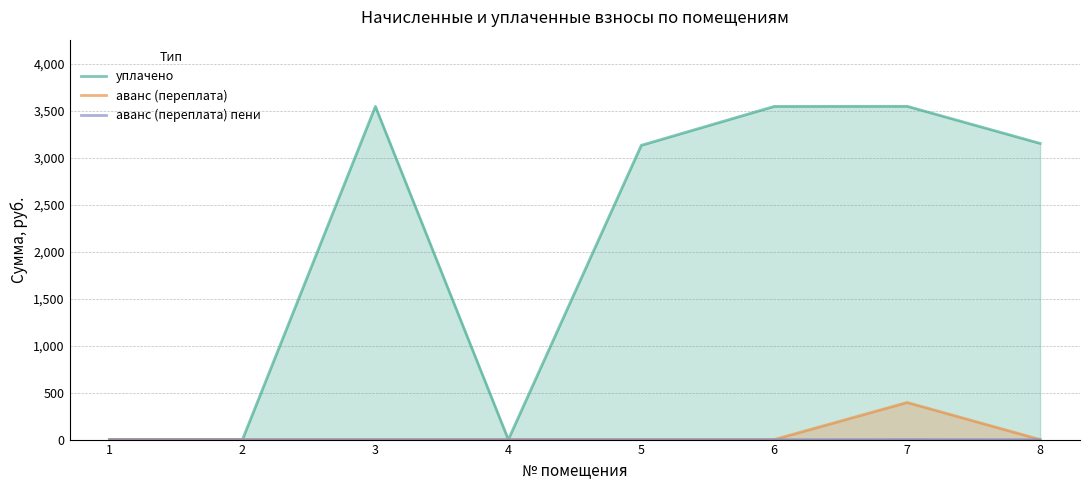

How many positive values does the аванс (переплата) пени series have?

1